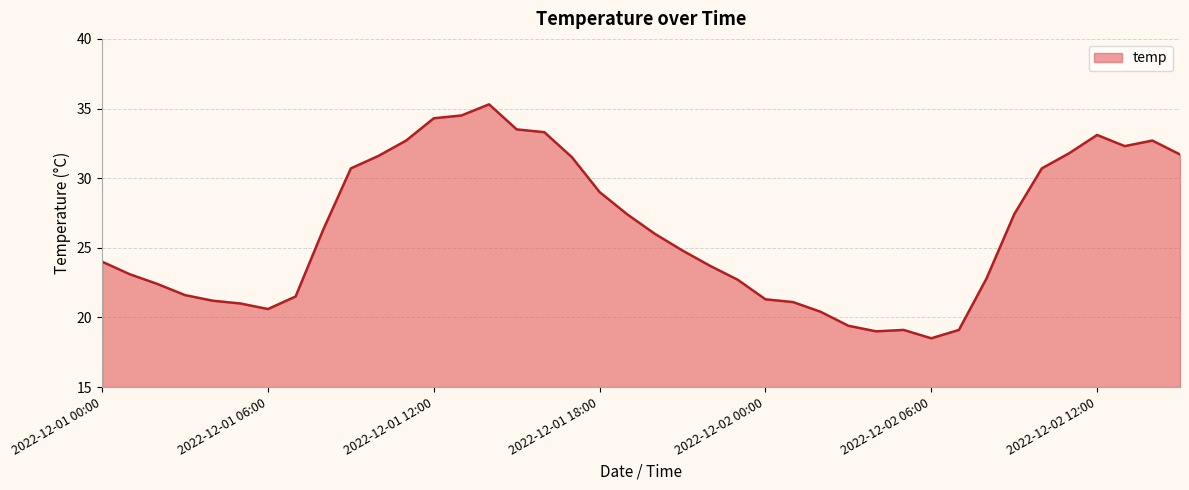

What is the smallest value displayed?

18.5